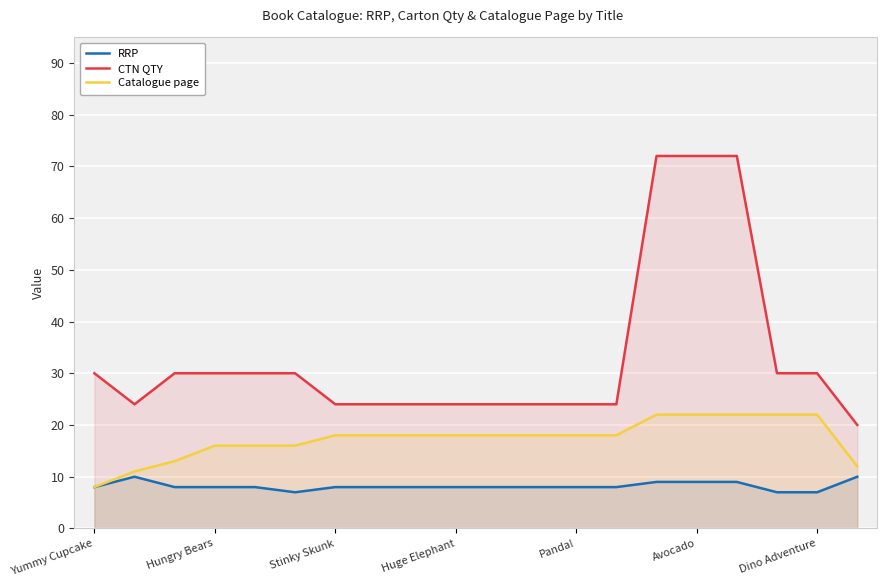

How many series are shown in this chart?

3